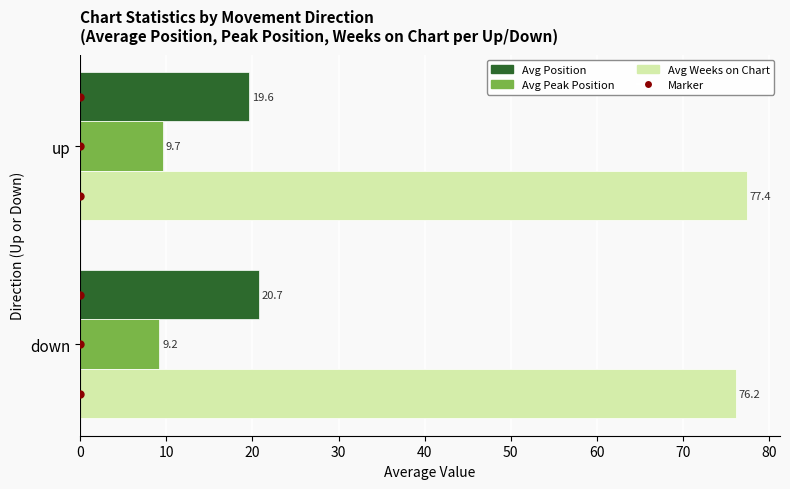

What is the sum of the Avg Weeks on Chart values at down and up?

153.6